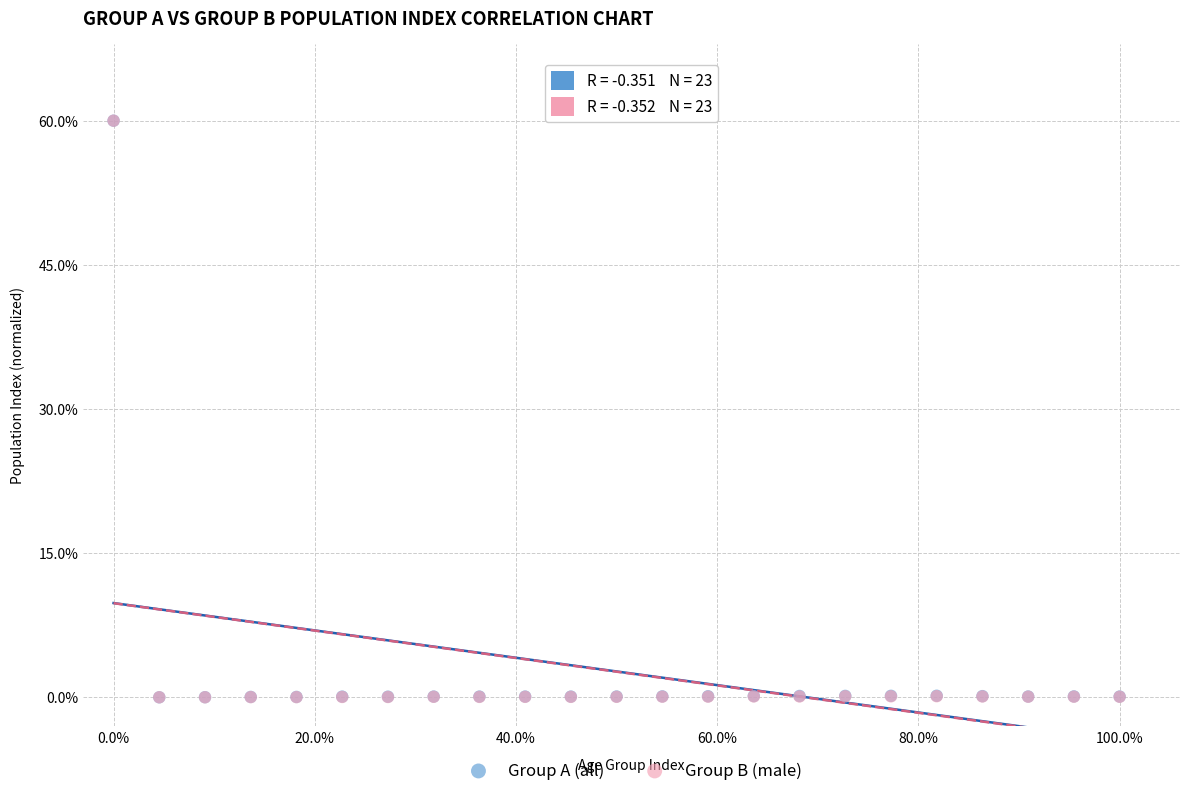

What are all the series names shown in the legend?

Group A (all), Group B (male)